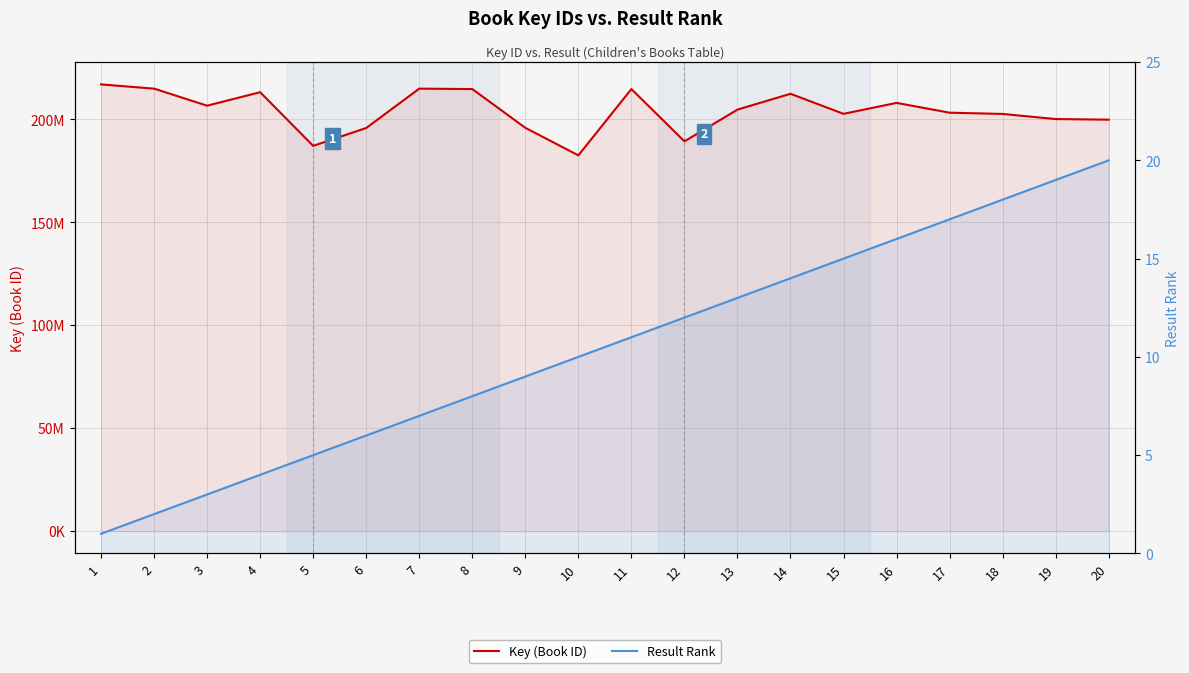

At which category does the chart reach its minimum across all series?

1